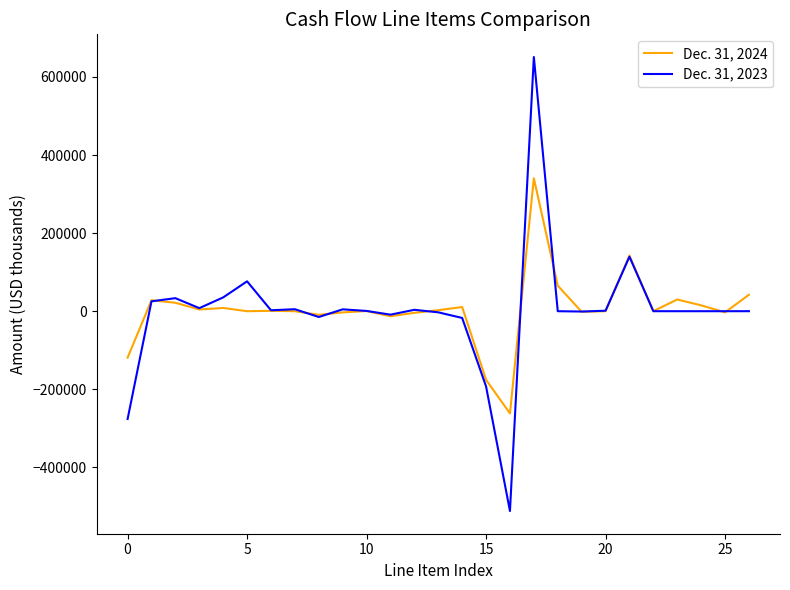

In Dec. 31, 2024, how many points are lower than both neighbors (excluding endpoints)?

8